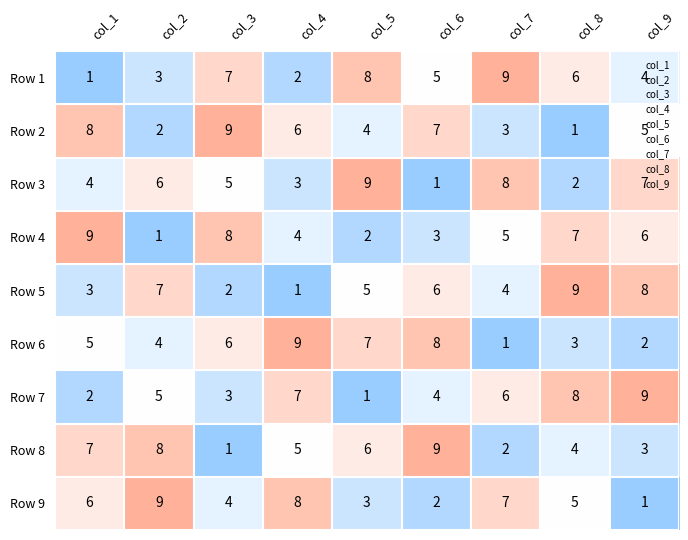

Which series changed the most between col_3 and col_5?

Row 4